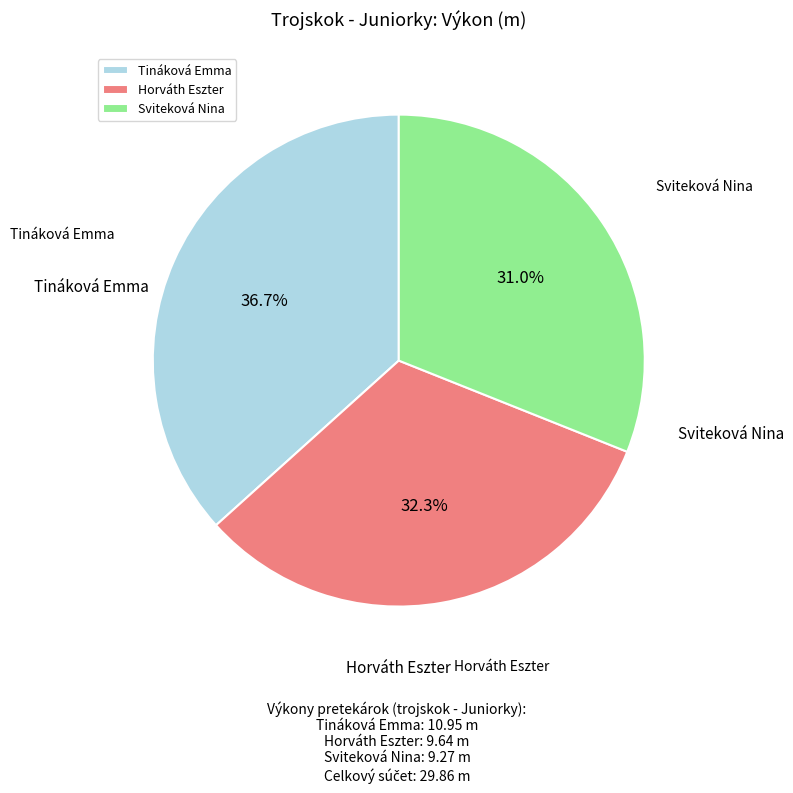

How many segments does this pie chart have?

3